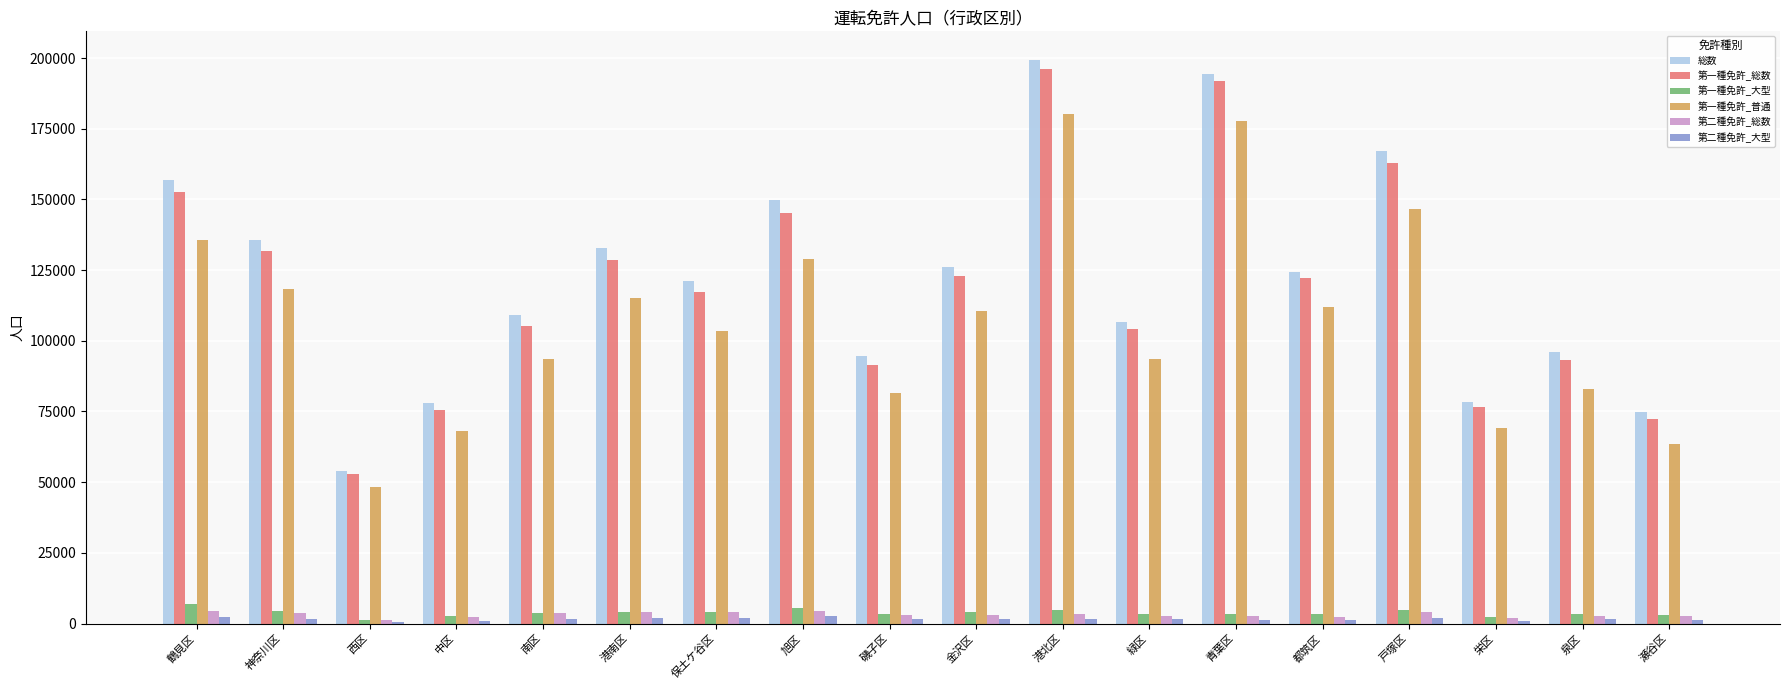

Count the number of categories in the chart.

18